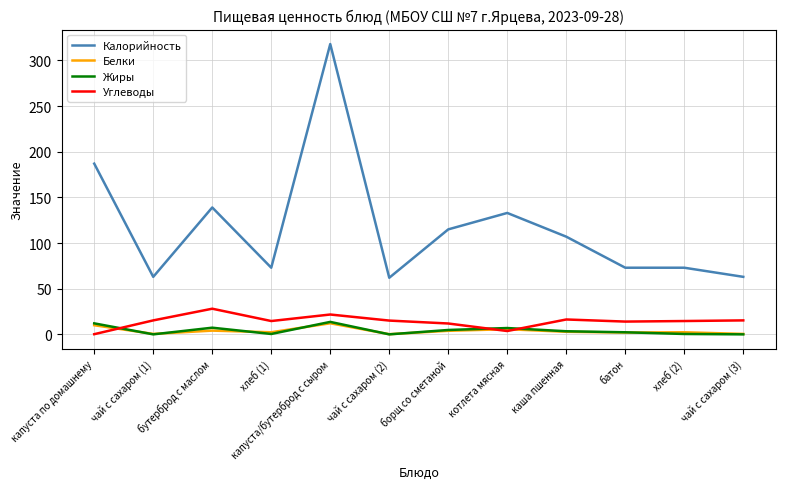

Which series has the largest range (max minus min)?

Калорийность